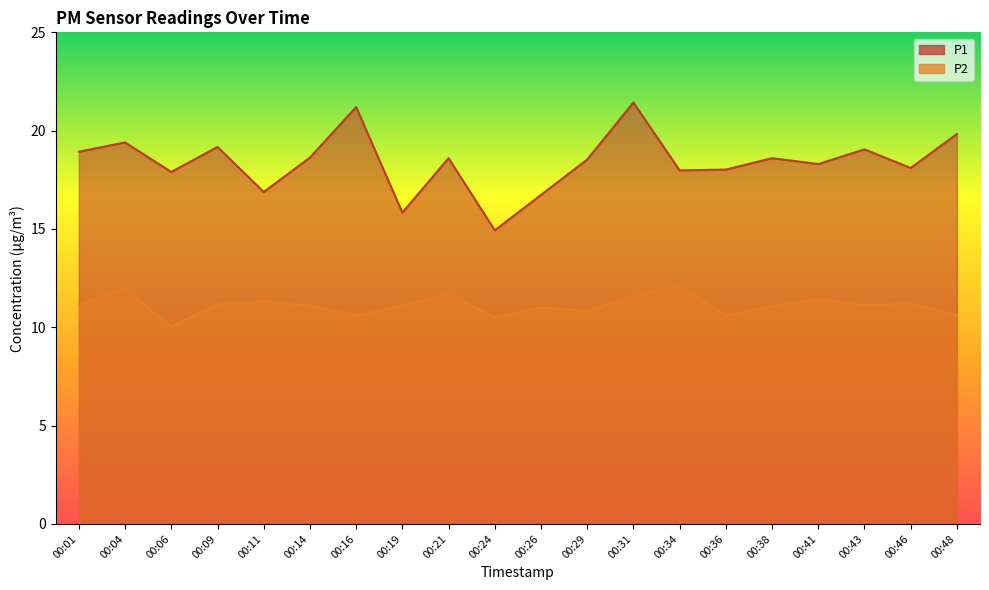

What is the difference between the second highest and minimum values in the P2 series?

1.9